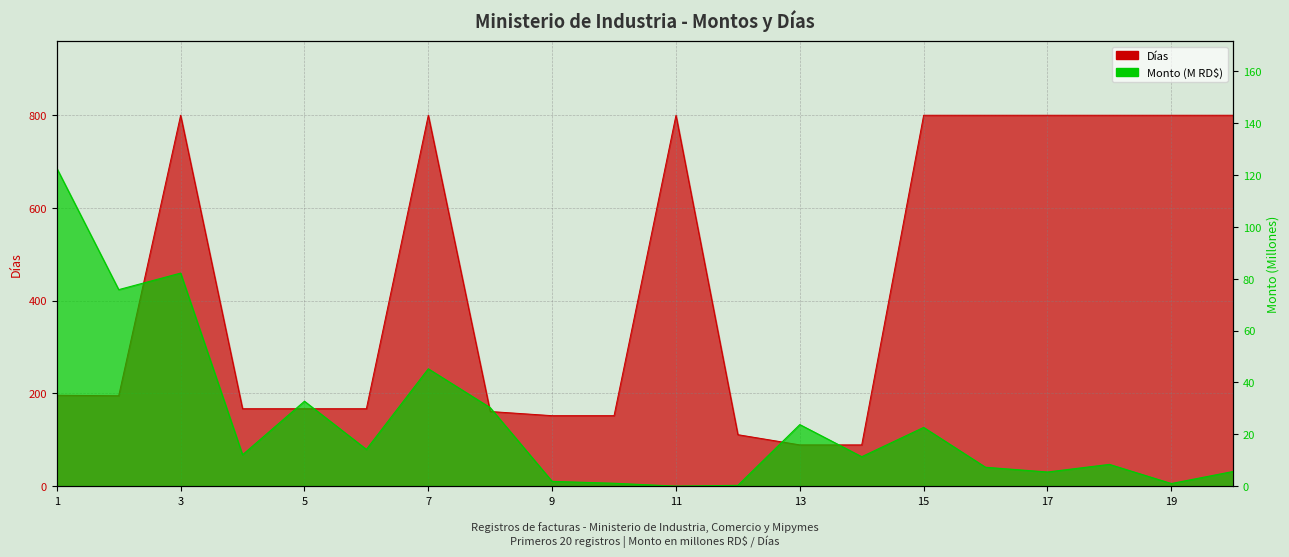

Where is the first local minimum for Días?

2